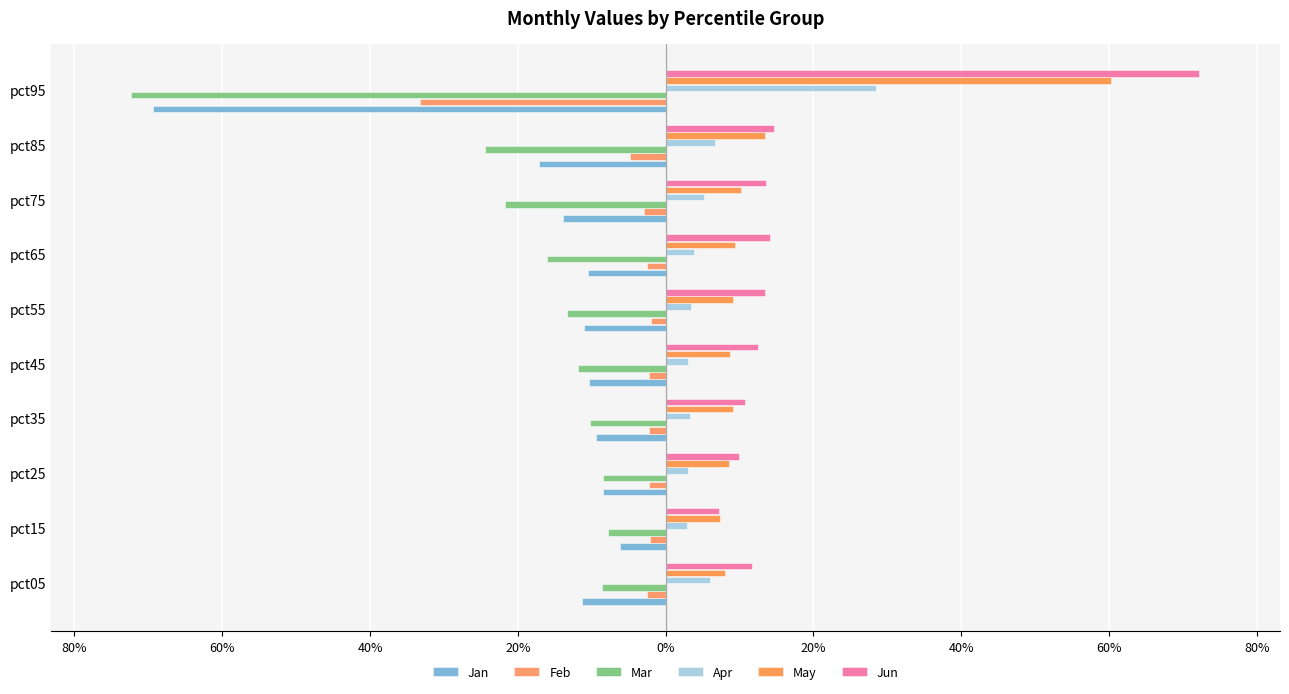

What is the sum of all Jun values?

1.8